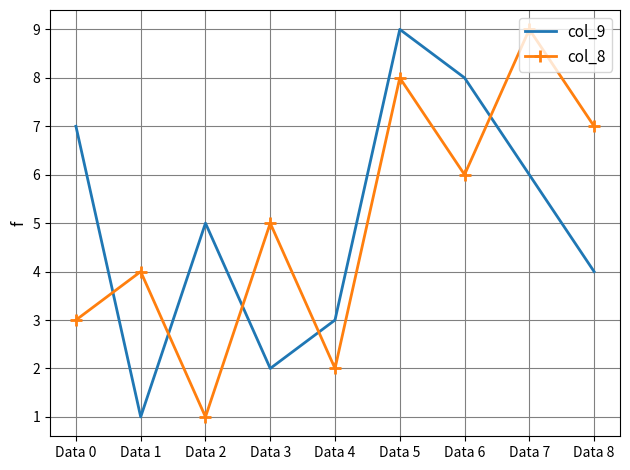

What is the difference between the maximum and second lowest values in the col_8 series?

7